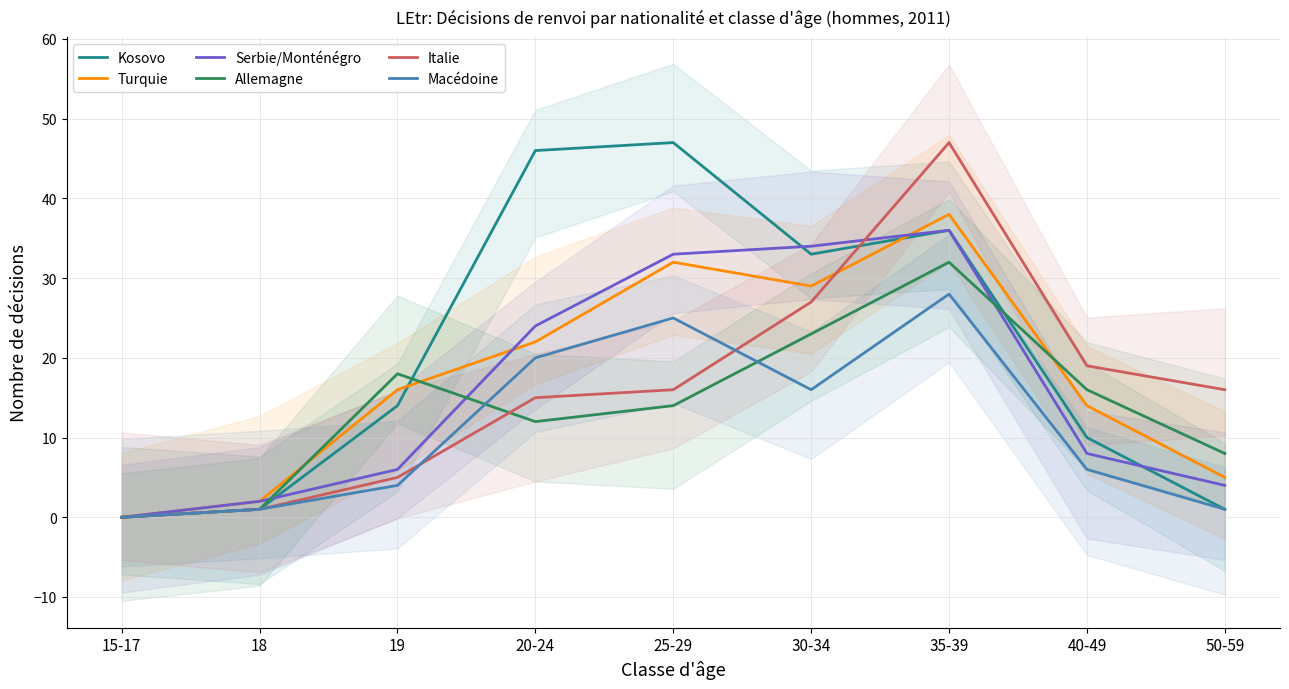

At which category is the sum across all series the highest?

35-39